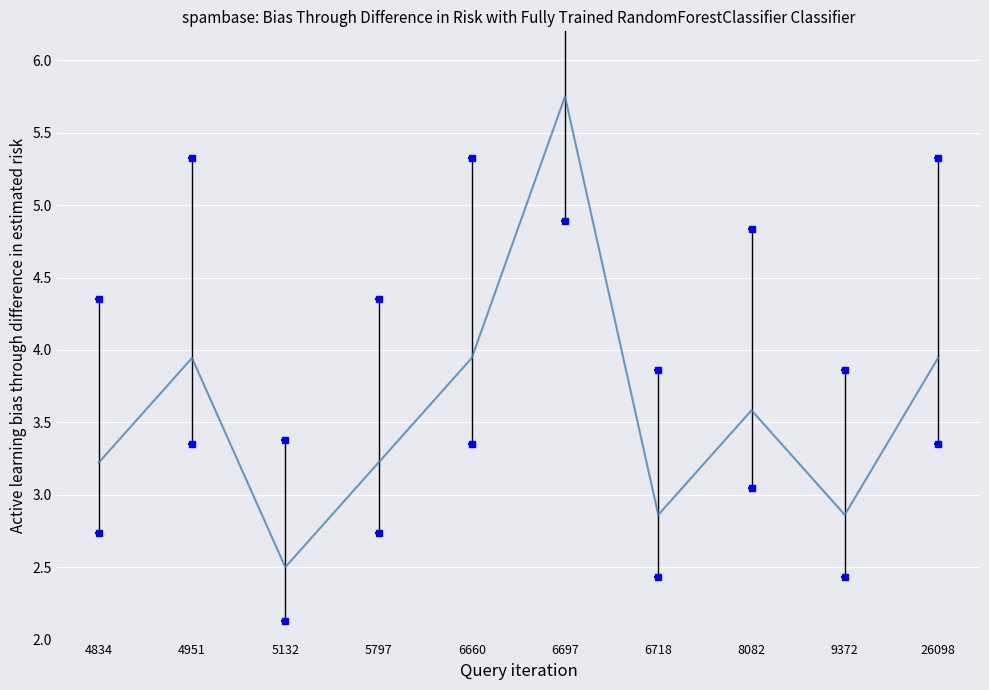

Read the value at 4834.

3.2